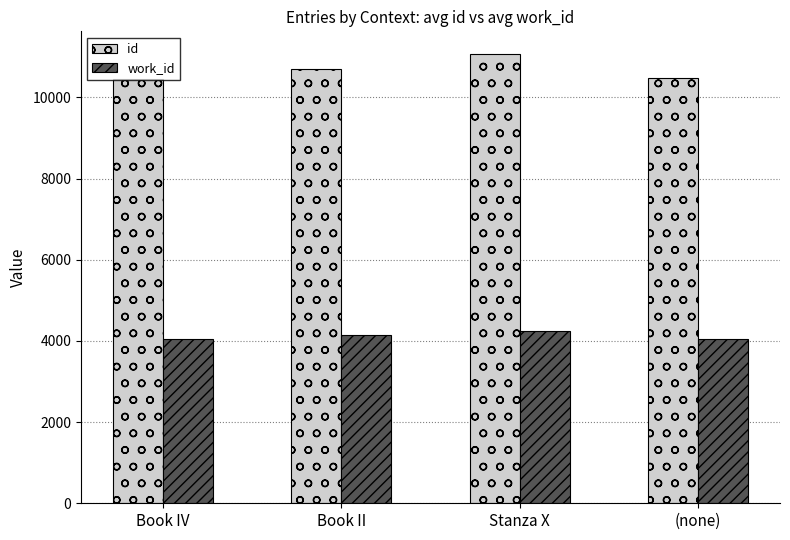

At which category is the sum across all series the highest?

Stanza X